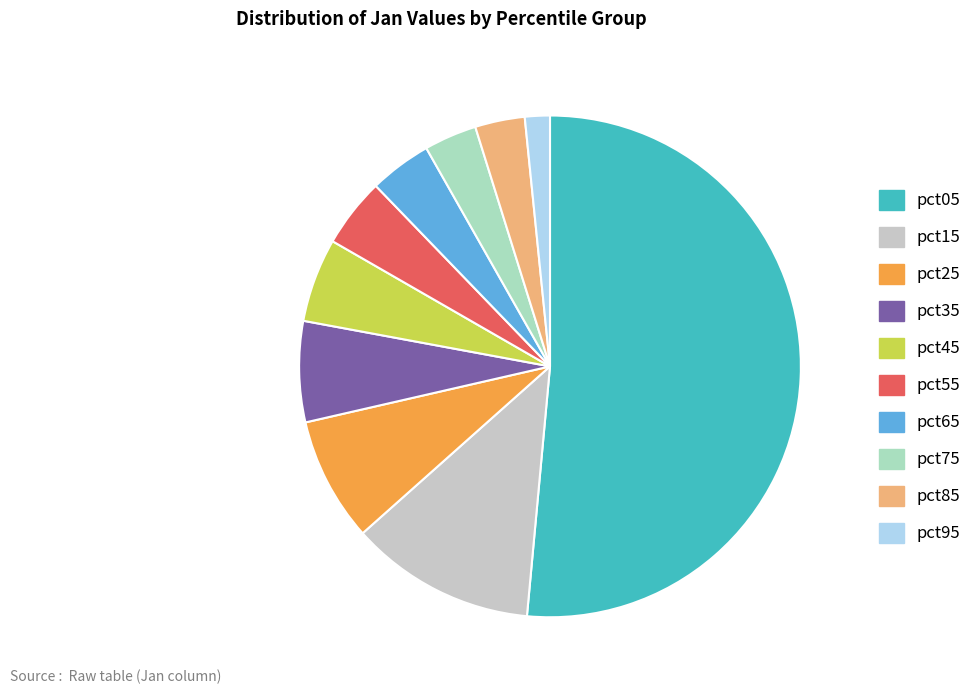

True or false: pct45 accounts for 1% of the total.

False